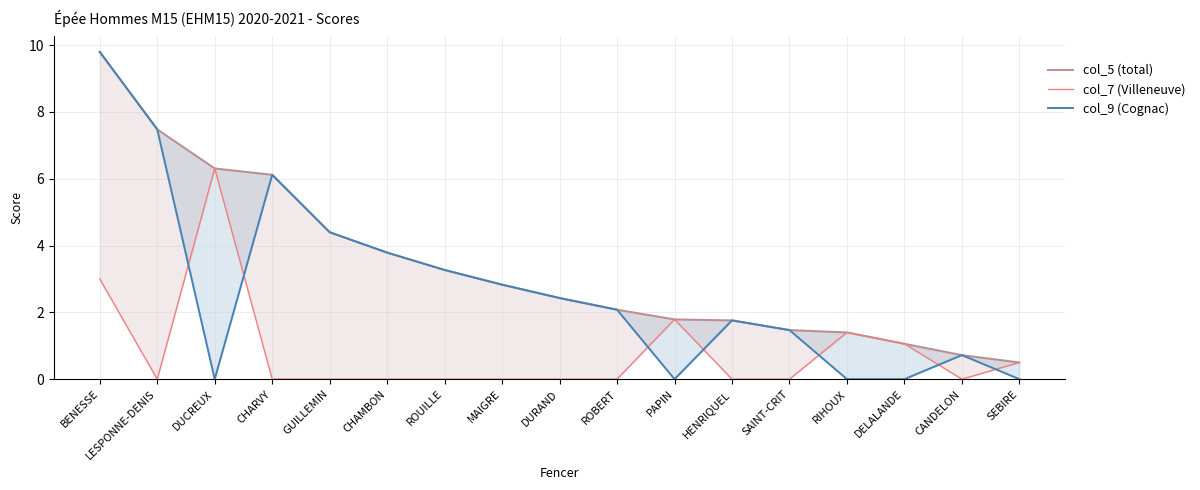

What is the difference between the highest and lowest values at MAIGRE?

2.8